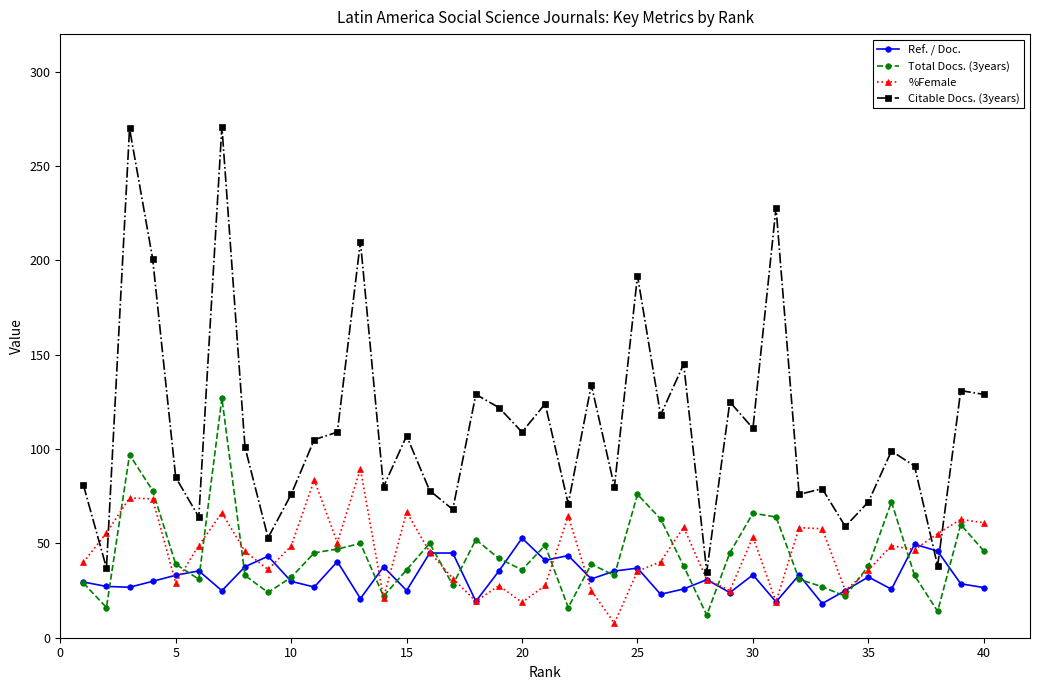

What is the value of the Total Docs. (3years) point at the 40th from the left?

46.0